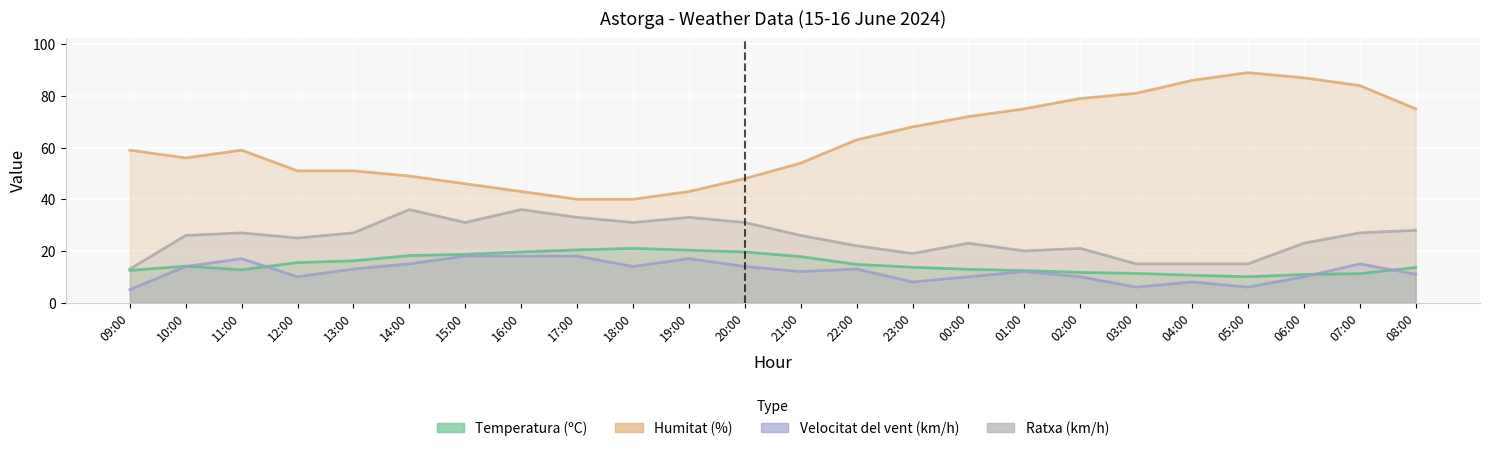

Reading left to right, transcribe all the data shown in this chart.

Temperatura (ºC): 12.5	14.1	12.7	15.5	16.2	18.2	18.7	19.6	20.4	21.0	20.3	19.6	17.8	14.8	13.7	12.9	12.4	11.7	11.3	10.6	10.0	10.9	11.2	13.6
Humitat (%): 59.0	56.0	59.0	51.0	51.0	49.0	46.0	43.0	40.0	40.0	43.0	48.0	54.0	63.0	68.0	72.0	75.0	79.0	81.0	86.0	89.0	87.0	84.0	75.0
Velocitat del vent (km/h): 5.0	14.0	17.0	10.0	13.0	15.0	18.0	18.0	18.0	14.0	17.0	14.0	12.0	13.0	8.0	10.0	12.0	10.0	6.0	8.0	6.0	10.0	15.0	11.0
Ratxa (km/h): 13.0	26.0	27.0	25.0	27.0	36.0	31.0	36.0	33.0	31.0	33.0	31.0	26.0	22.0	19.0	23.0	20.0	21.0	15.0	15.0	15.0	23.0	27.0	28.0